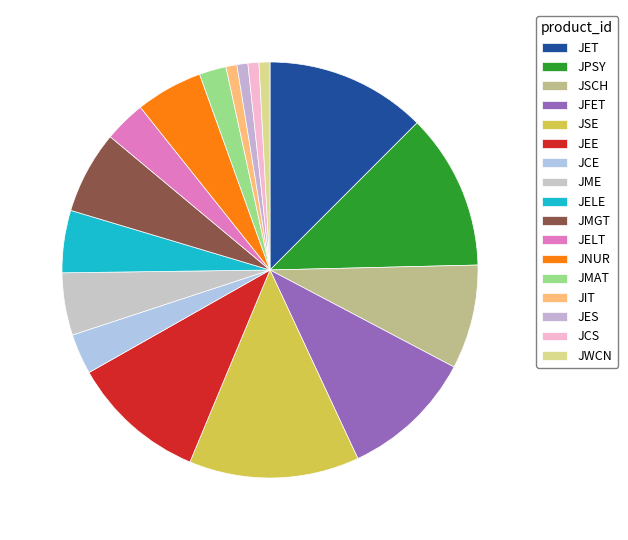

What is the smallest slice in the pie chart?

JIT